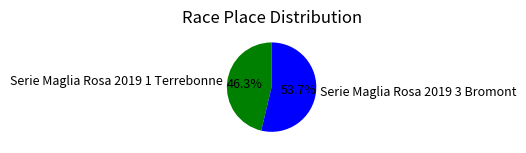

How many segments does this pie chart have?

2